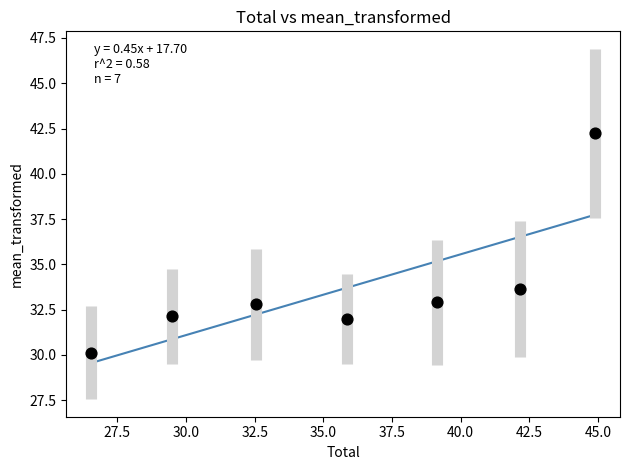

What is the range of X values (max minus min)?

18.3